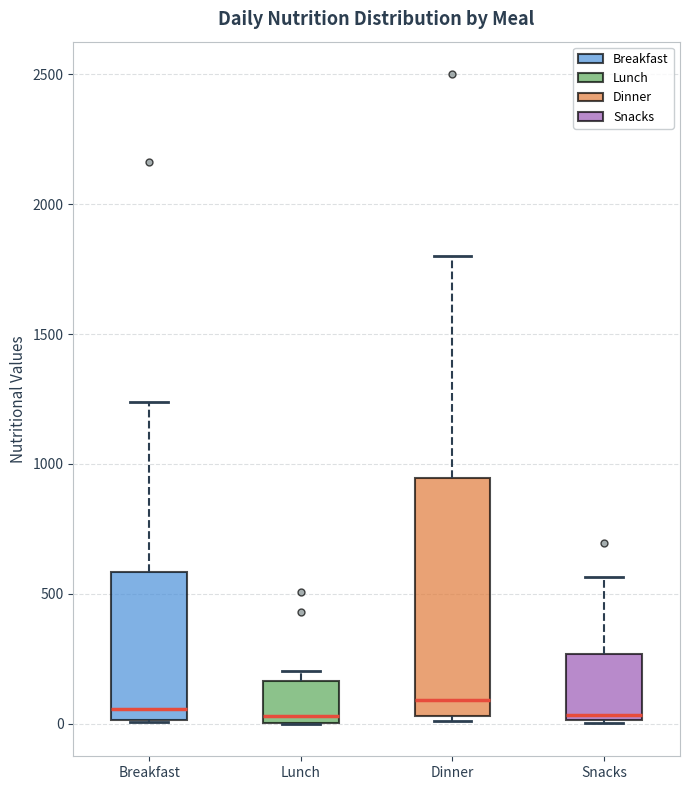

Reading left to right, transcribe this box plot: for each box, give where its median line is, the range the box spans, and where its two whiskers end, as read against the y-axis. The values are not printed on the chart, so give them approximately, as read against the axis.

Breakfast: median 50, box 0 to 600, whiskers 0 to 1250
Lunch: median 50, box 0 to 150, whiskers 0 to 200
Dinner: median 100, box 50 to 950, whiskers 0 to 1800
Snacks: median 50, box 0 to 250, whiskers 0 to 550